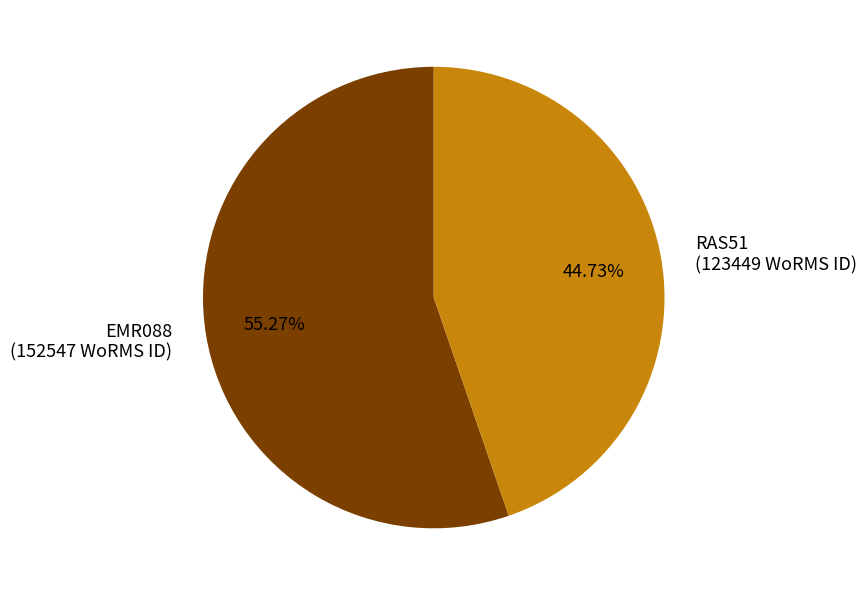

Do EMR088 and RAS51 together represent more than half of the pie?

Yes